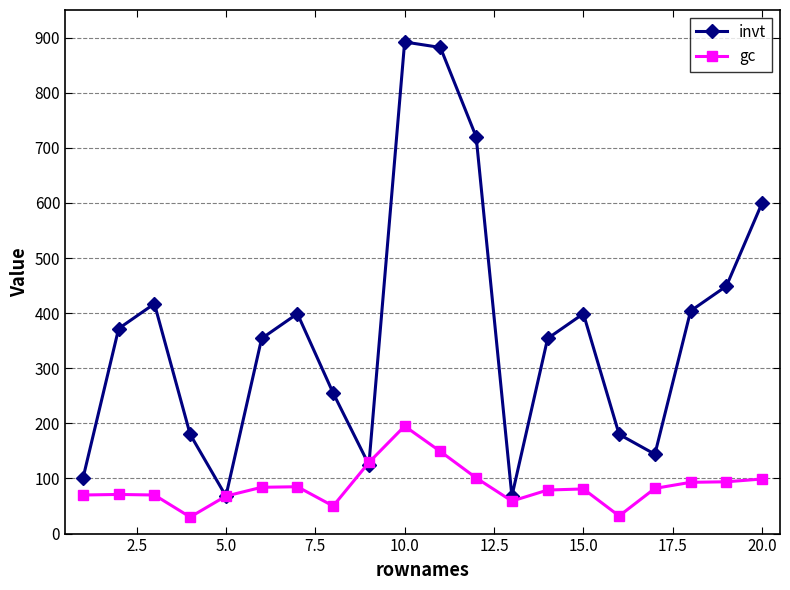

What is the minimum value shown in the chart?

30